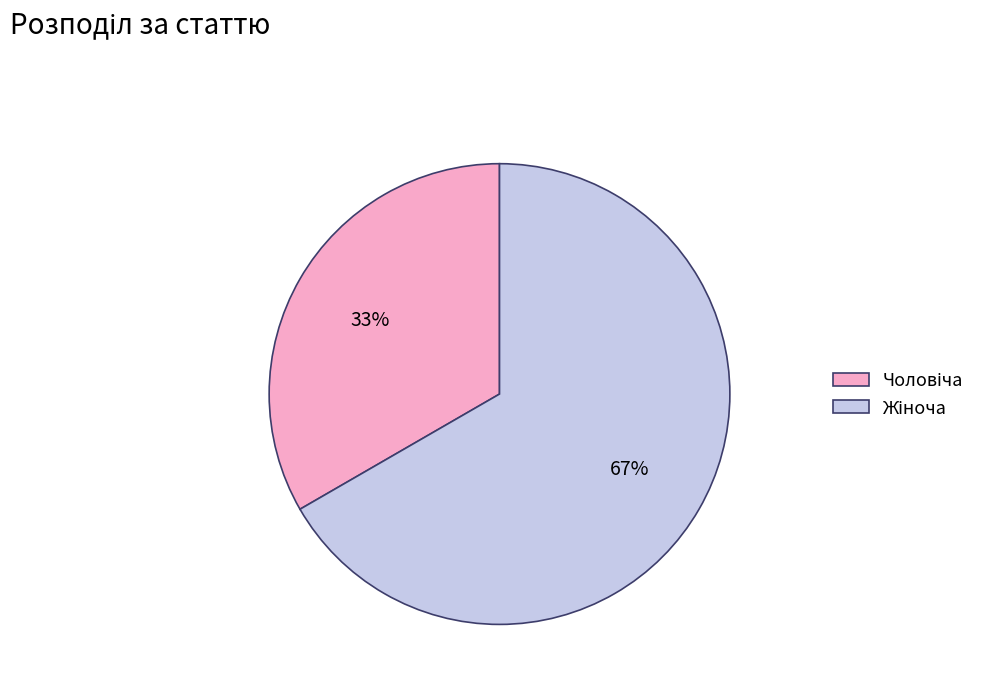

Is there any slice that represents more than half of the pie?

Yes